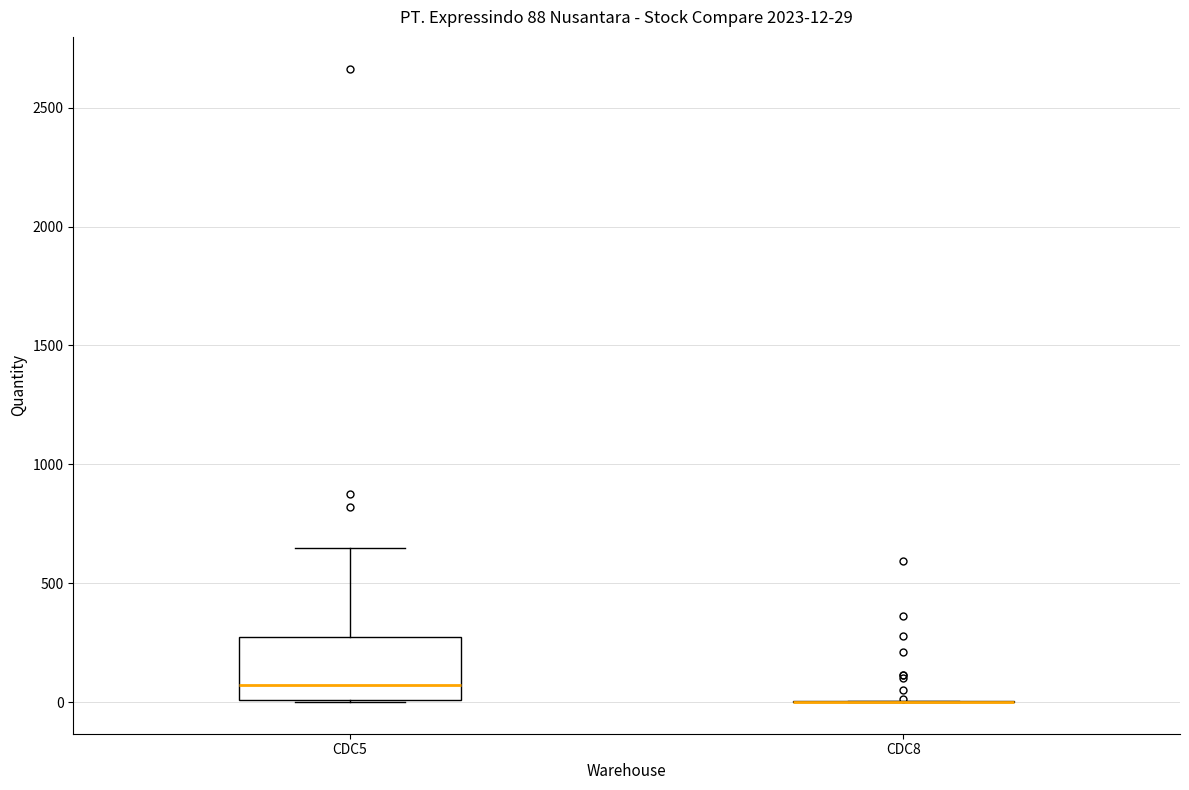

Comparing the boxes themselves (not the whiskers), which one is the tallest?

CDC5